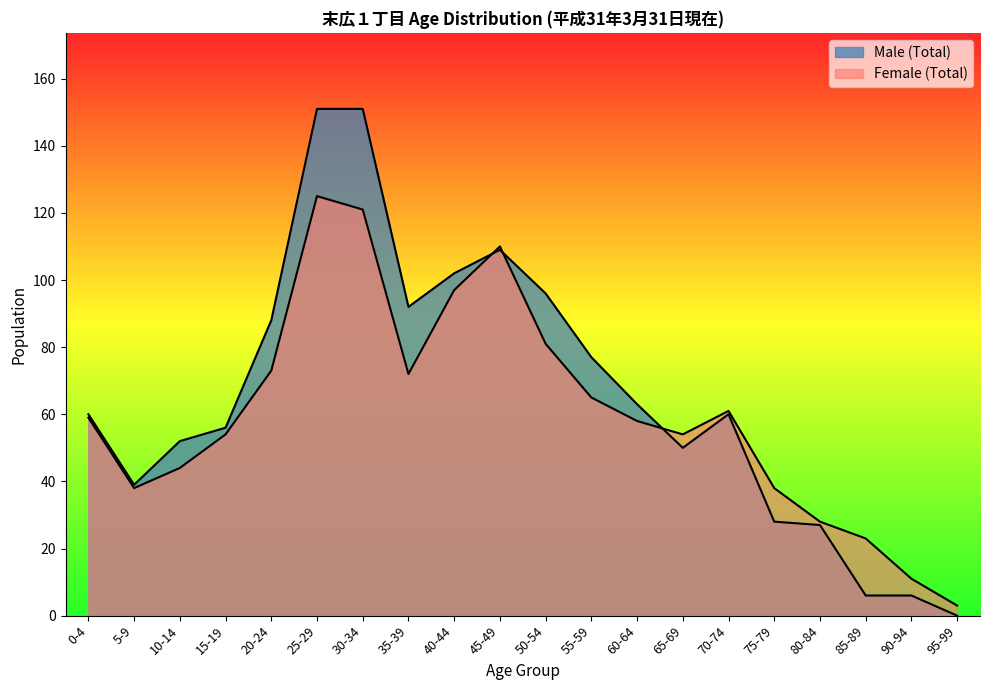

The value of Male (Total) at 80-84 is 27. True or false?

True